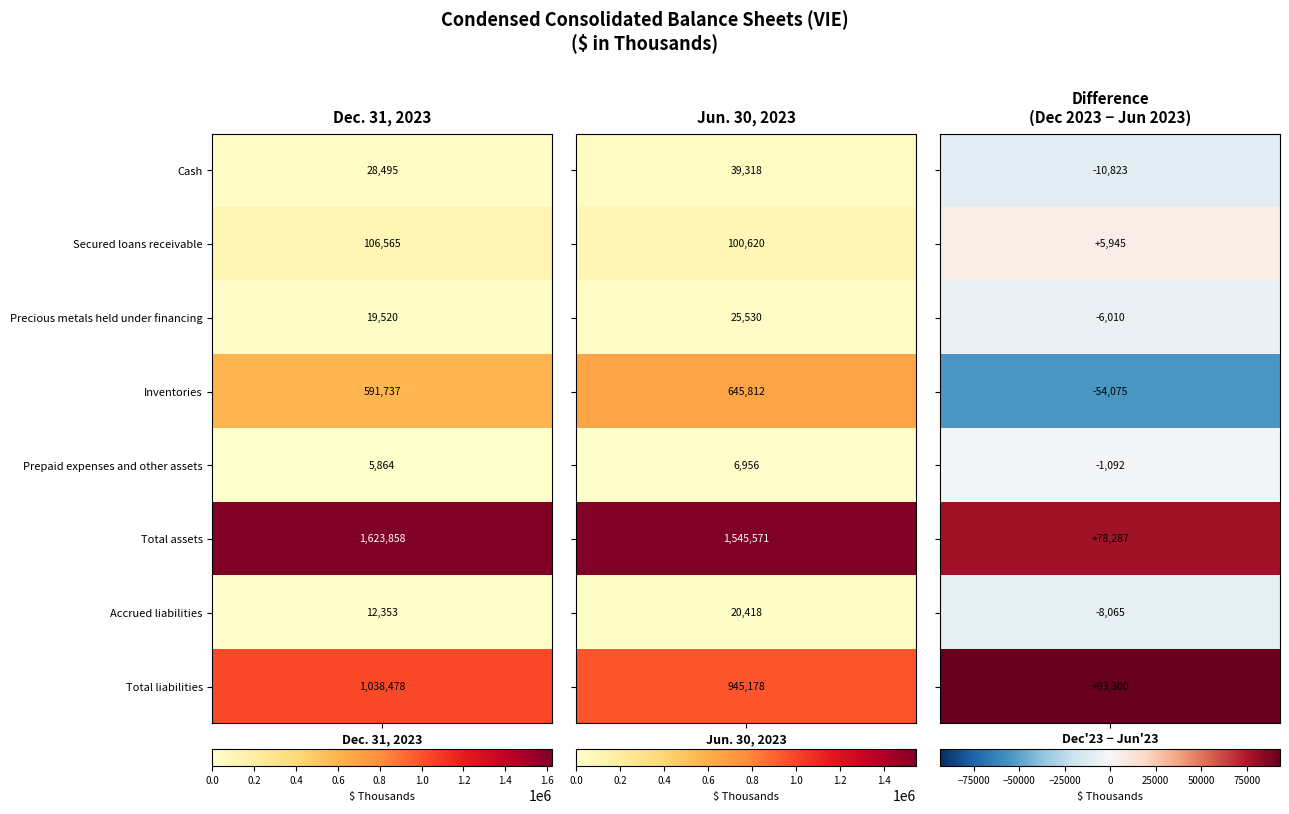

The value of Accrued liabilities at 0 is 16129. True or false?

False